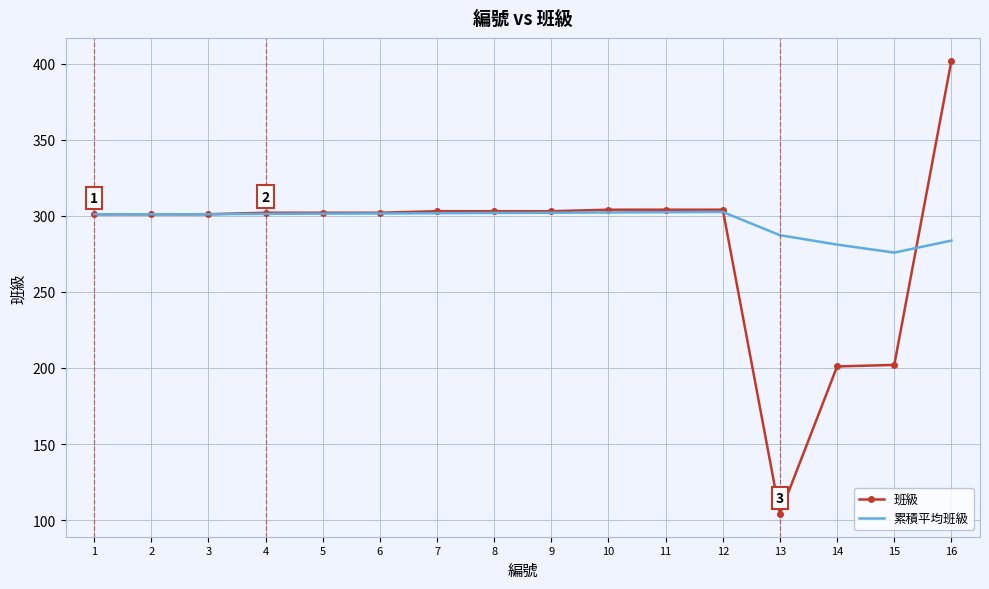

At which category is the sum across all series the highest?

16